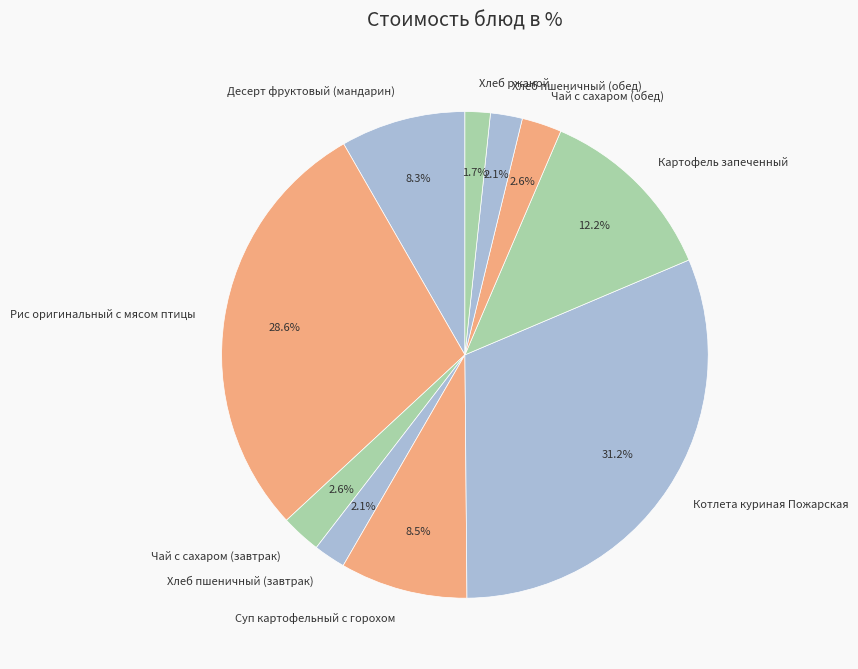

Approximately how many times larger is the value at Рис оригинальный с мясом птицы compared to Десерт фруктовый (мандарин)?

3.4